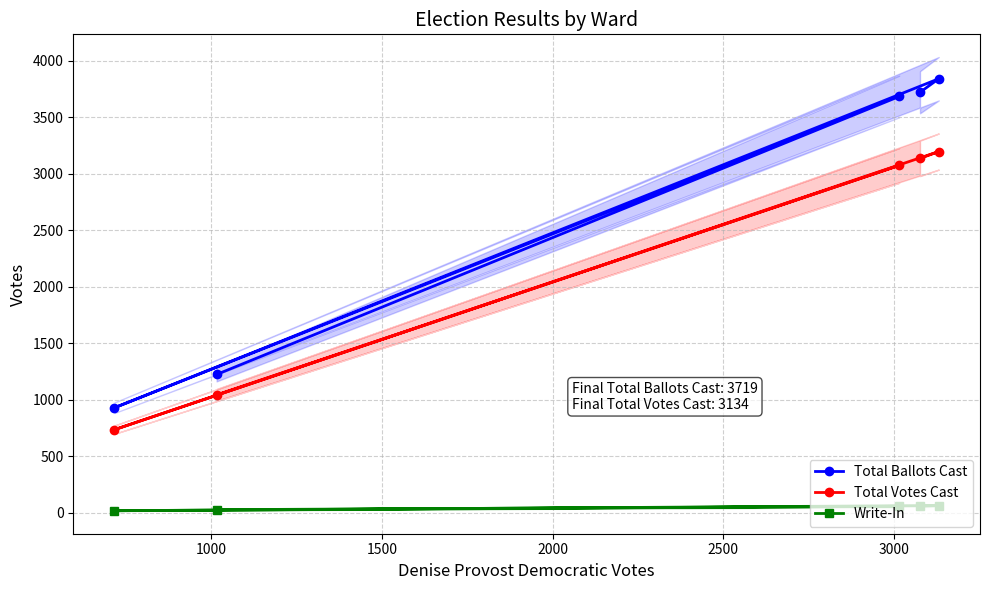

What is the difference between the maximum and minimum values in the Total Votes Cast series?

2460